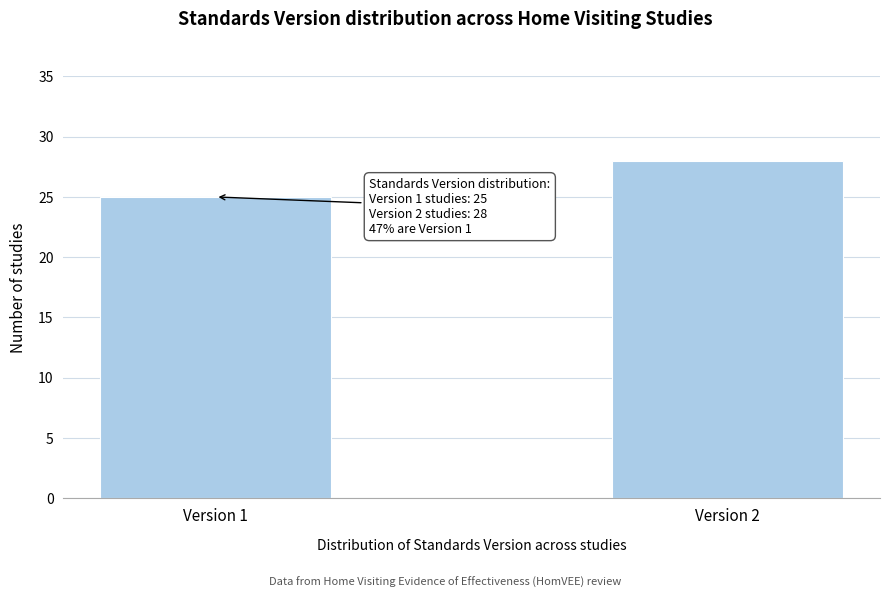

Reading left to right, extract all data points from this chart.

Version 1=25	Version 2=28